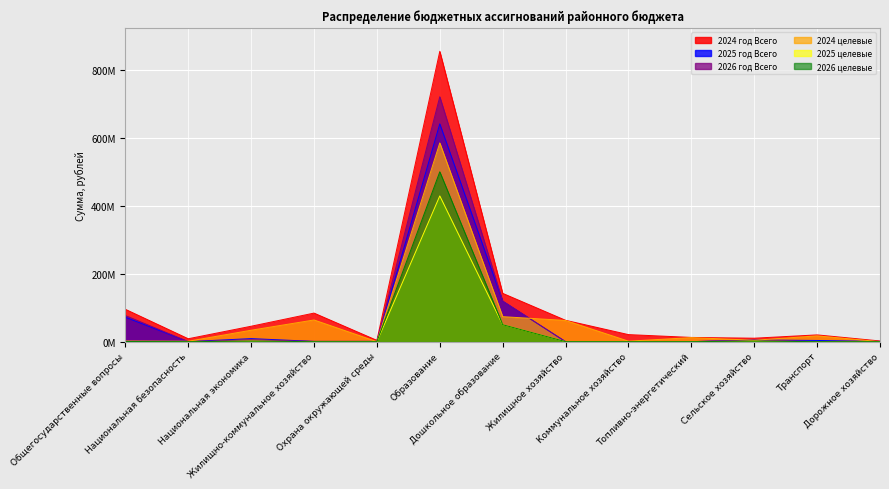

Which series has the largest total across all categories?

2024 год Всего